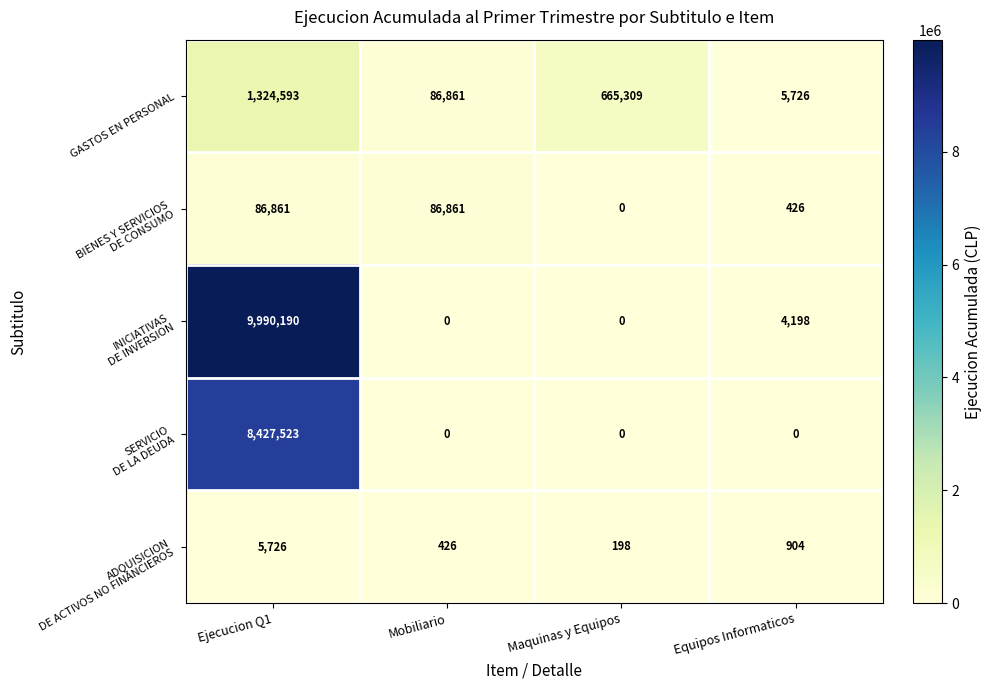

The GASTOS EN PERSONAL series shows 665309 at Maquinas y Equipos. True or false?

True